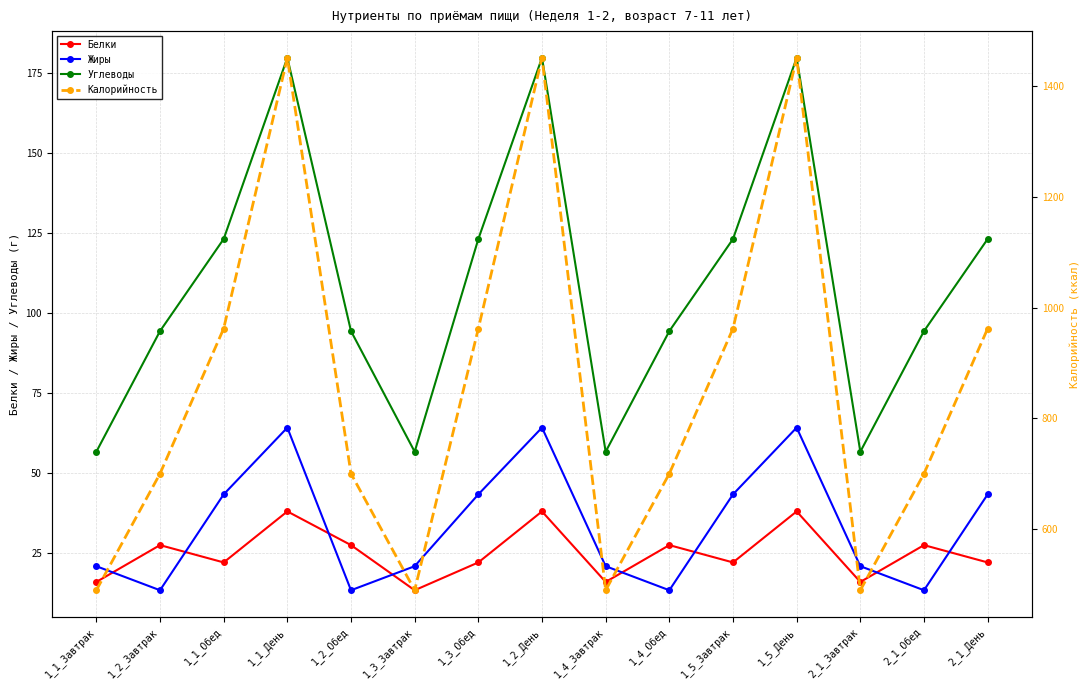

What is the sum of the Углеводы values at 1_3_Завтрак and 1_1_Обед?

179.7